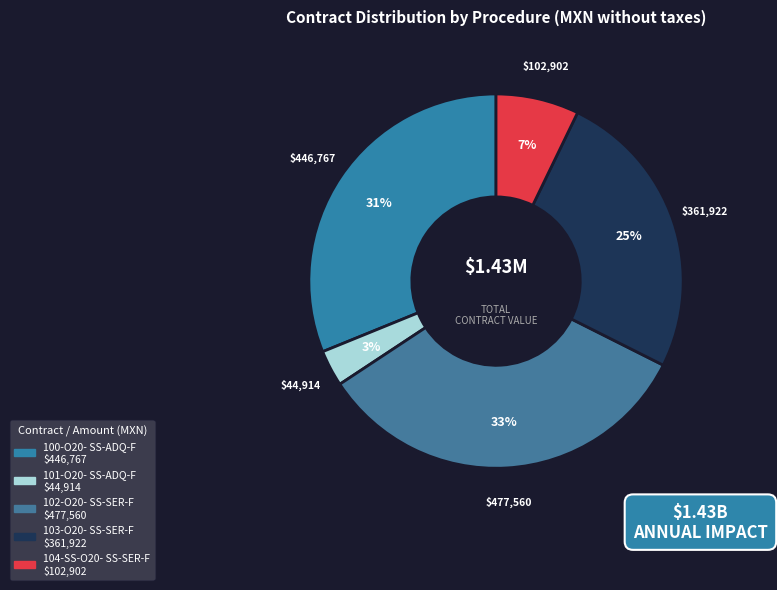

Count the number of slices in the pie.

5